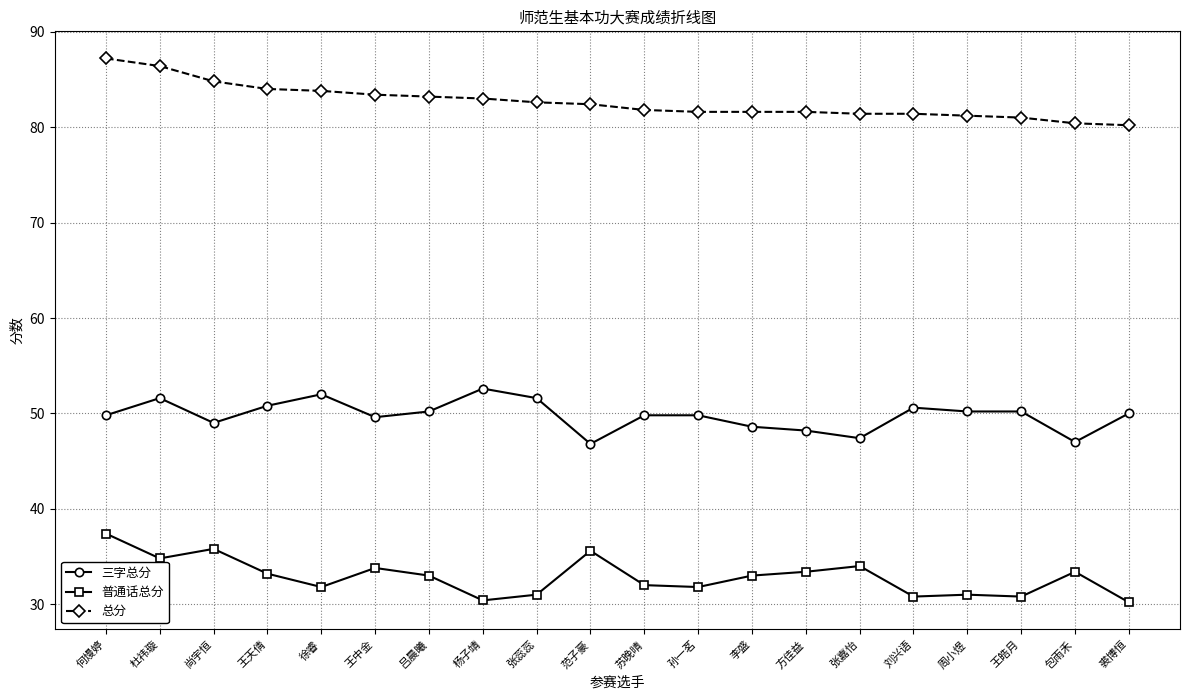

What is the difference between the second highest and second lowest values in the 普通话总分 series?

5.4